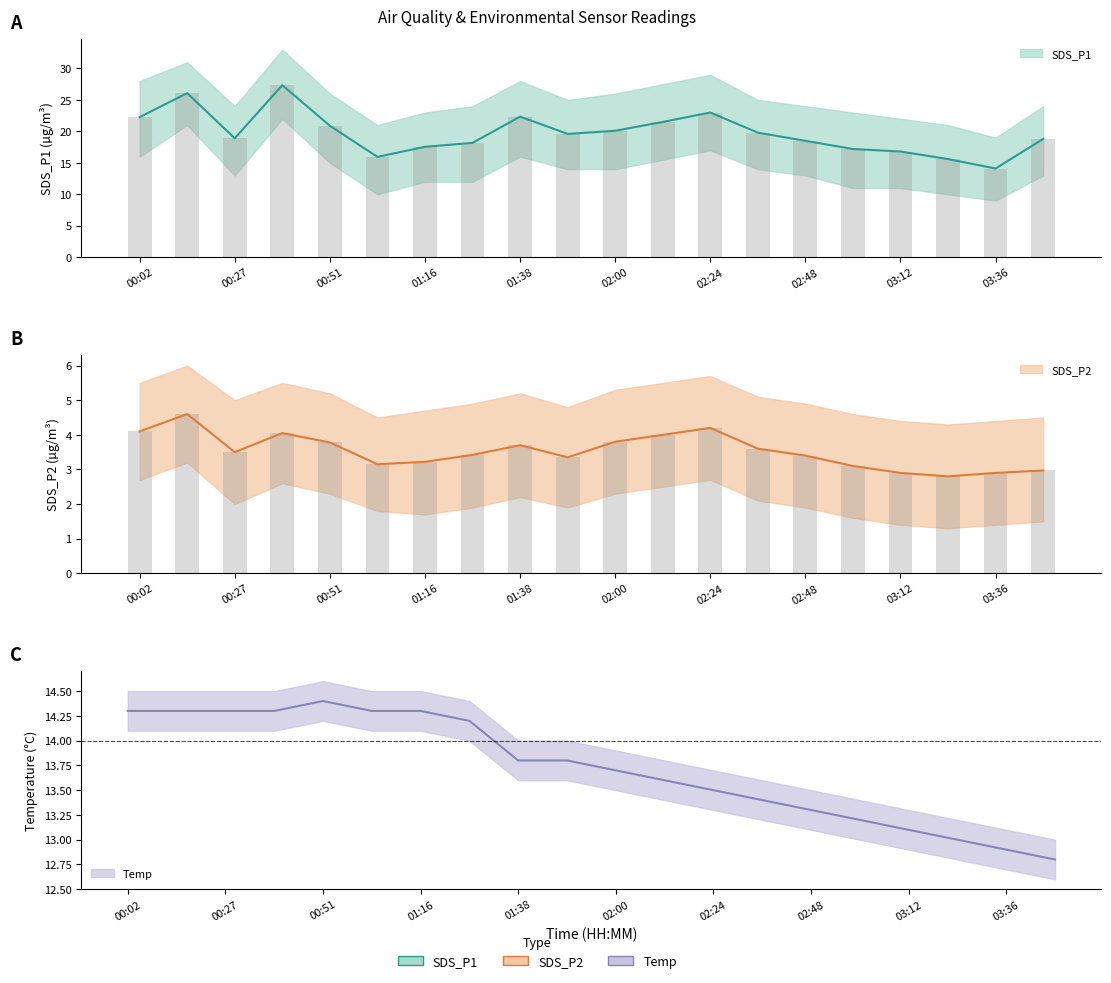

Reading left to right, what are all the values shown in this chart?

SDS_P1: 22.3	26.1	18.9	27.4	20.9	15.9	17.6	18.2	22.4	19.6	20.1	21.5	23.0	19.8	18.5	17.2	16.8	15.6	14.1	18.8
SDS_P2: 4.1	4.6	3.5	4.0	3.8	3.1	3.2	3.4	3.7	3.4	3.8	4.0	4.2	3.6	3.4	3.1	2.9	2.8	2.9	3.0
Temp: 14.3	14.3	14.3	14.3	14.4	14.3	14.3	14.2	13.8	13.8	13.7	13.6	13.5	13.4	13.3	13.2	13.1	13.0	12.9	12.8